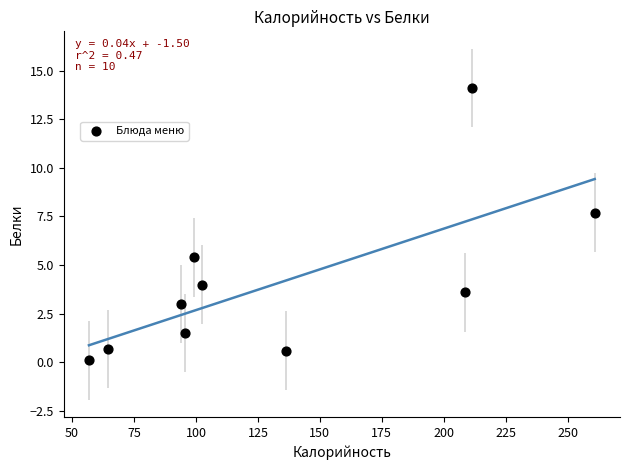

What is the average Y value?

4.1